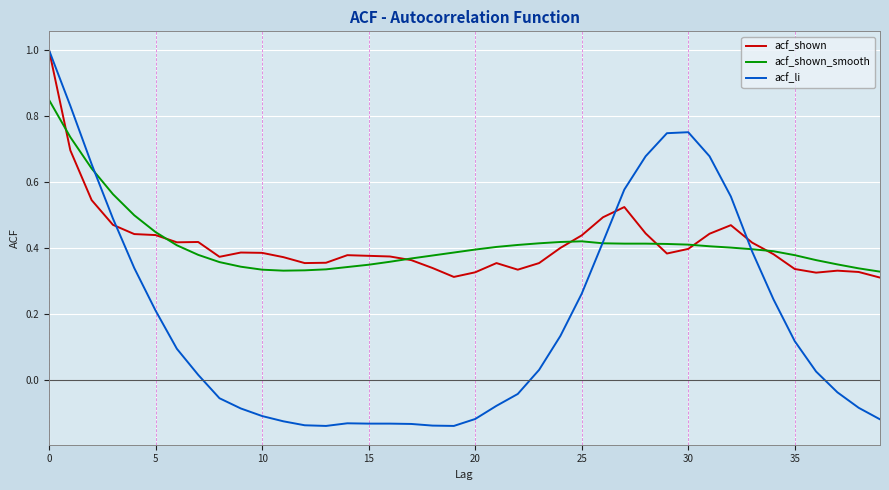

What is the greatest value displayed?

1.0